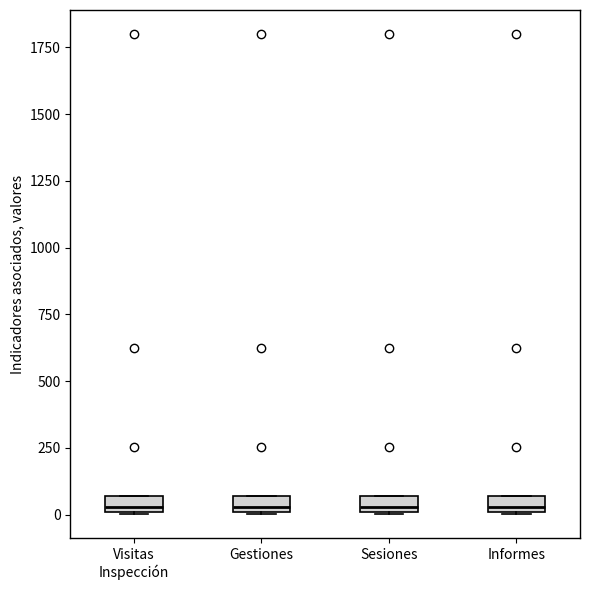

Where is the lower edge of the box for Informes on the y-axis? The values are not printed on the chart, so give them approximately, as read against the axis.

0